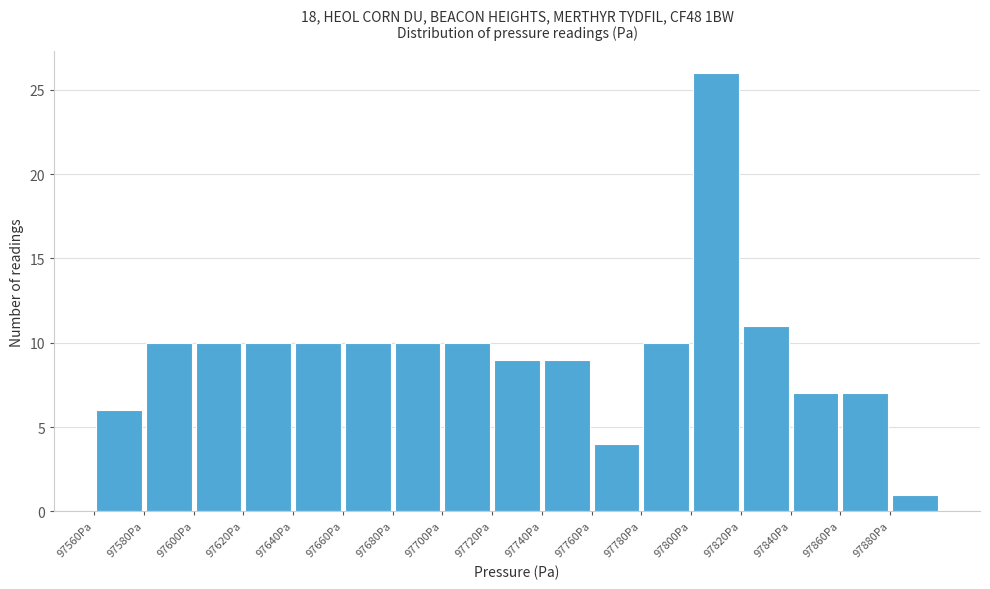

Reading left to right, transcribe this chart: for each bar, give the range it covers on the x-axis and its height. The values are not printed on the chart, so give them approximately, as read against the axis.

97560 to 97580: 6
97580 to 97600: 10
97600 to 97620: 10
97620 to 97640: 10
97640 to 97660: 10
97660 to 97680: 10
97680 to 97700: 10
97700 to 97720: 10
97720 to 97740: 9
97740 to 97760: 9
97760 to 97780: 4
97780 to 97800: 10
97800 to 97820: 26
97820 to 97840: 11
97840 to 97860: 7
97860 to 97880: 7
97880 to 97900: 1